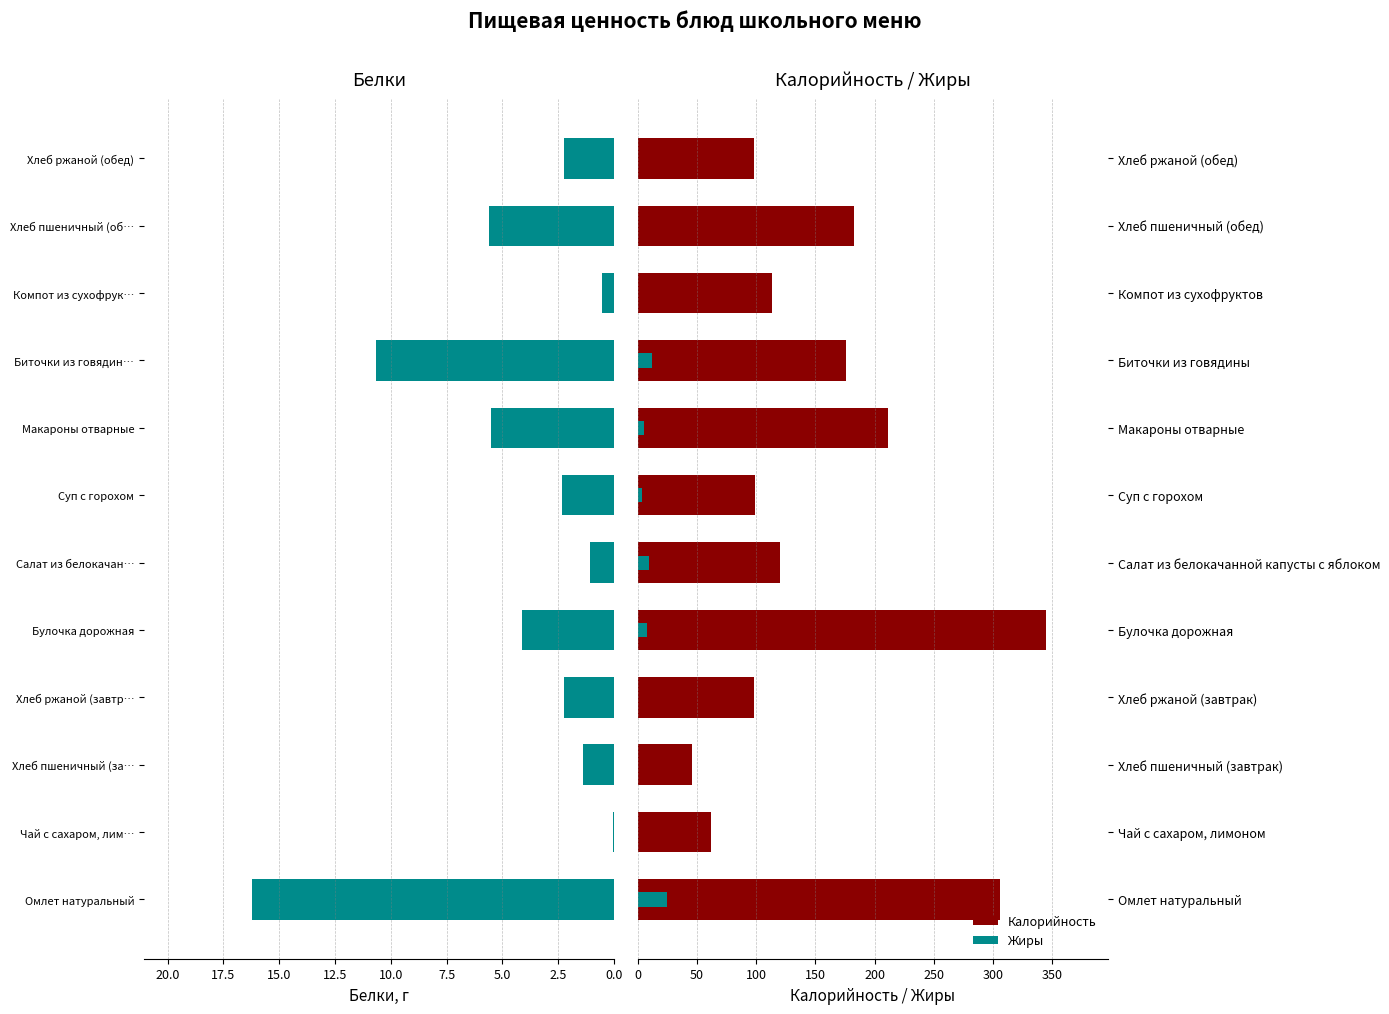

How many data points does each series have?

12